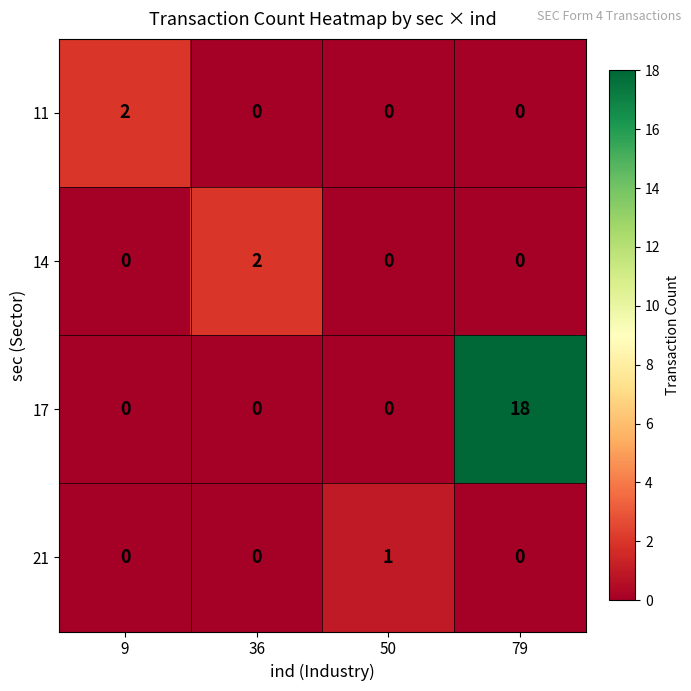

How many values in the 14 series exceed 0?

1